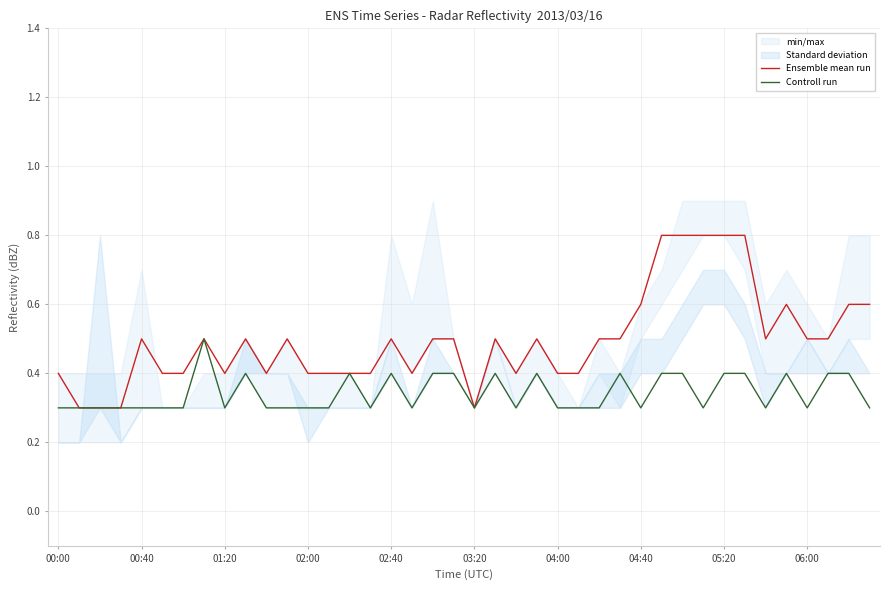

In Controll run, how many points are lower than both neighbors (excluding endpoints)?

9